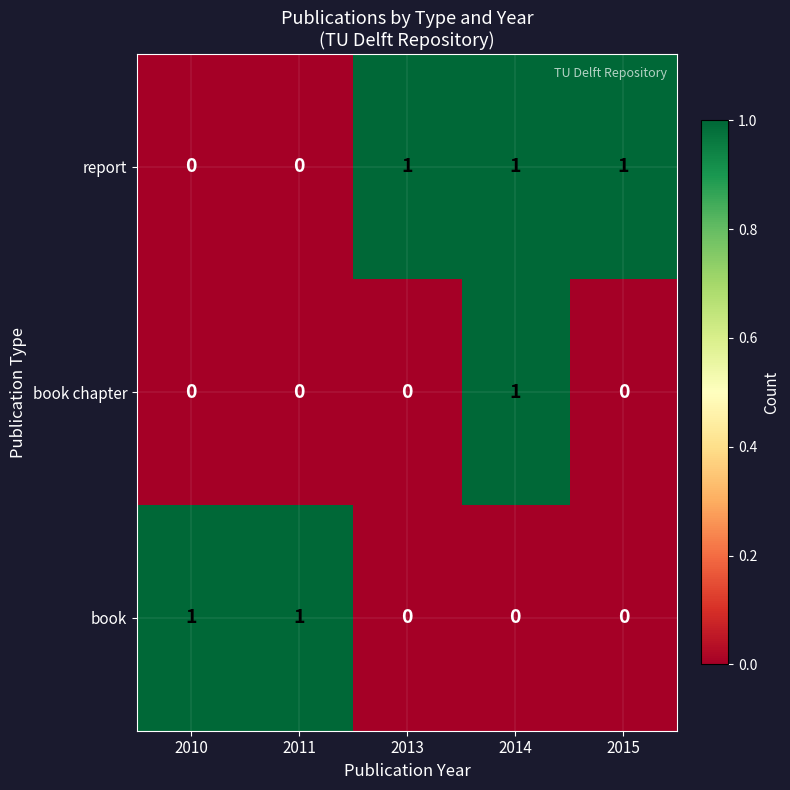

Count the report values in the range 0 to 1.

5